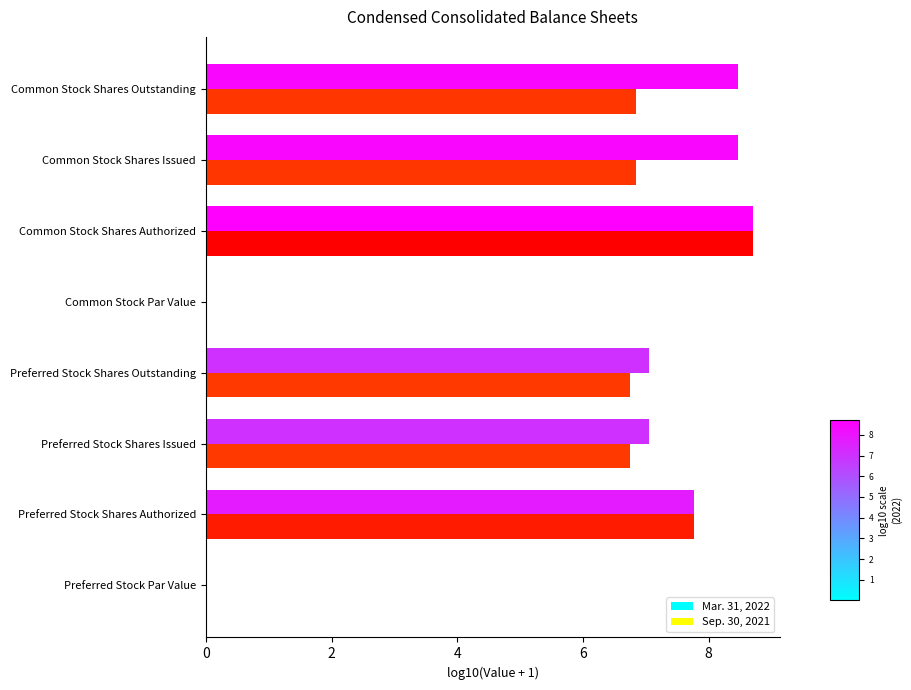

What is the average value of the Mar. 31, 2022 series?

5.9